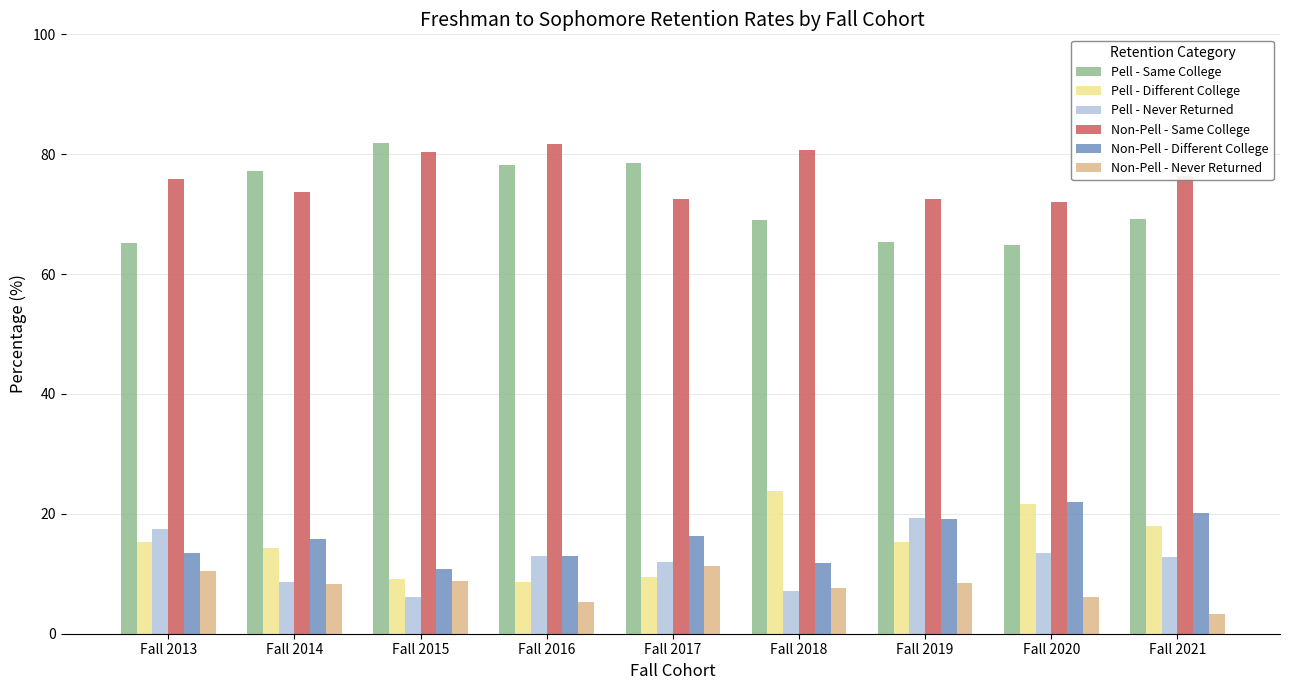

What is the greatest value displayed?

81.8